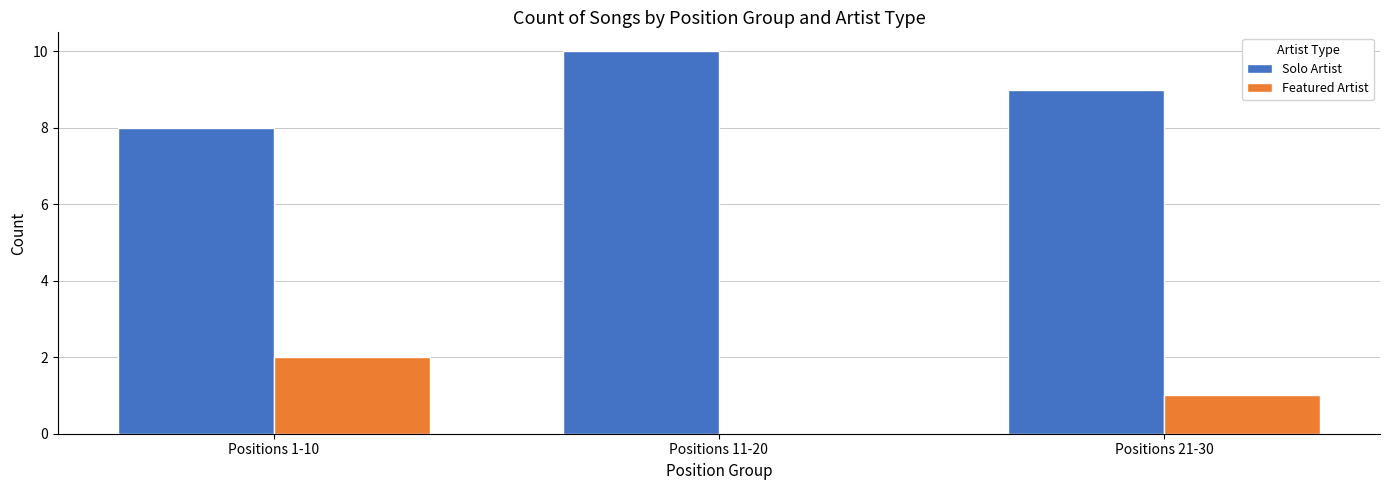

How many groups of bars are there?

3